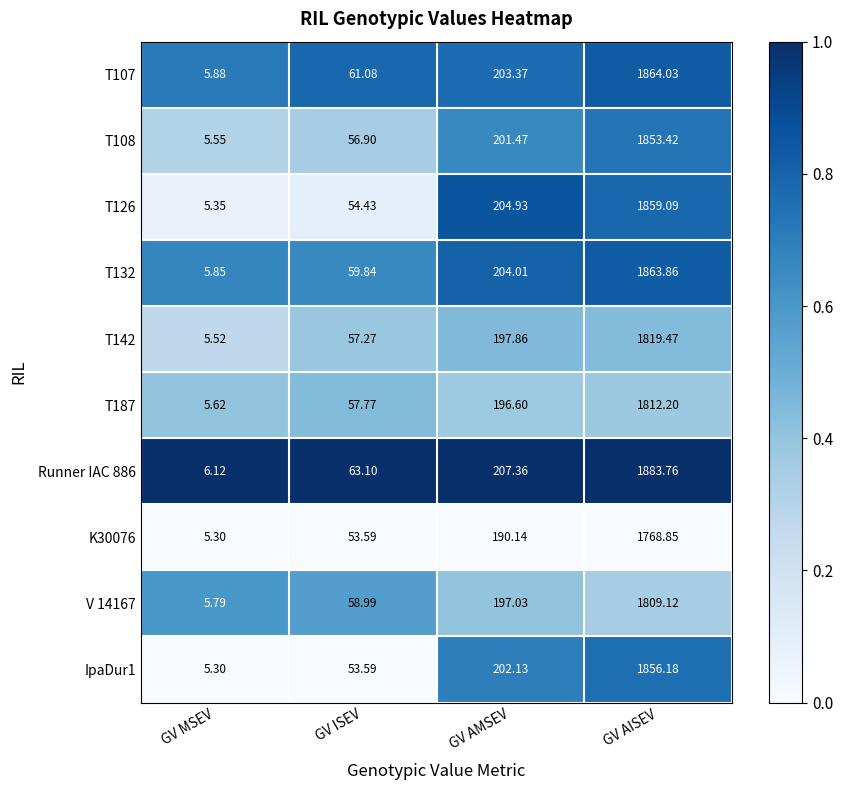

At which category does the chart reach its peak across all series?

GV AISEV